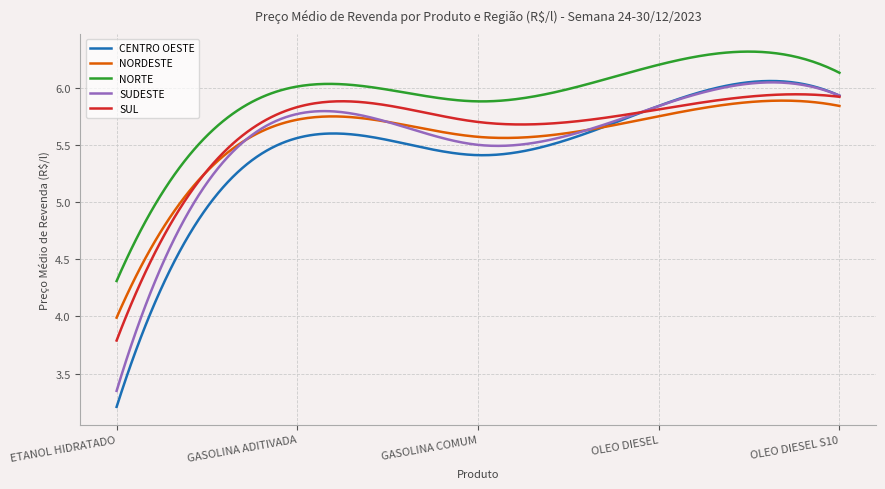

What is the smallest value displayed?

3.2